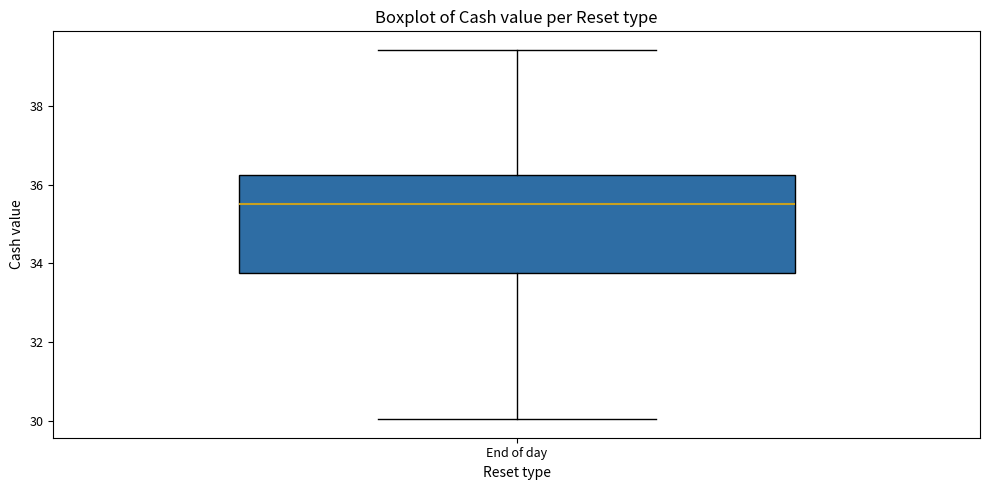

Transcribe this box plot: give where the median line is, the range the box spans, and where the two whiskers end, as read against the y-axis. The values are not printed on the chart, so give them approximately, as read against the axis.

median 35.6, box 33.8 to 36.2, whiskers 30.0 to 39.4